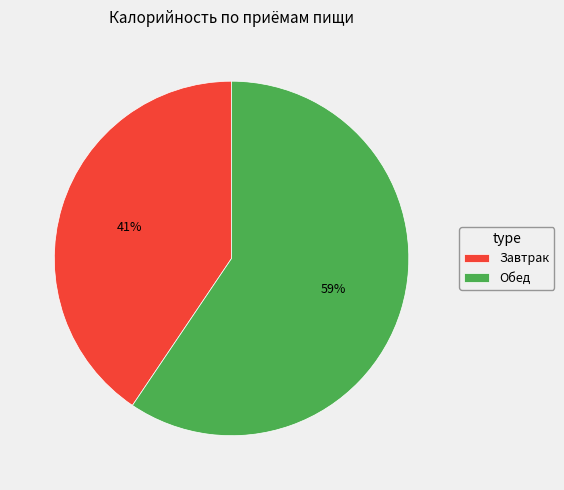

To the nearest percent, what is the combined percentage of Завтрак and Обед?

100%